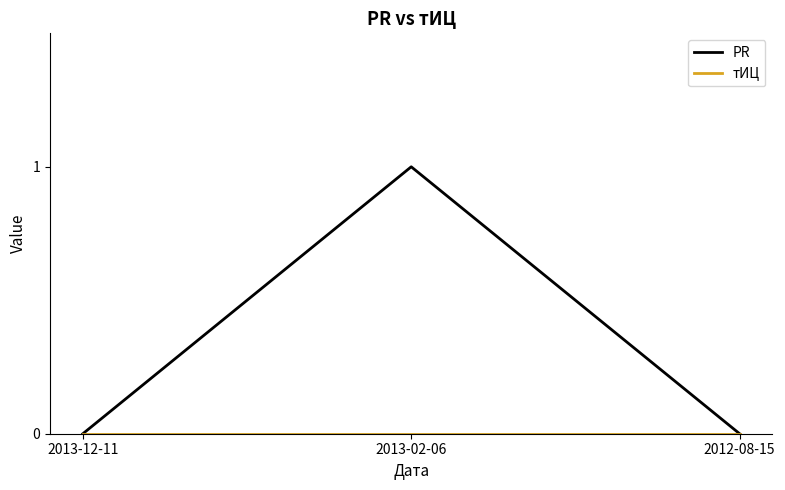

Count the PR values in the range 0 to 1.

3